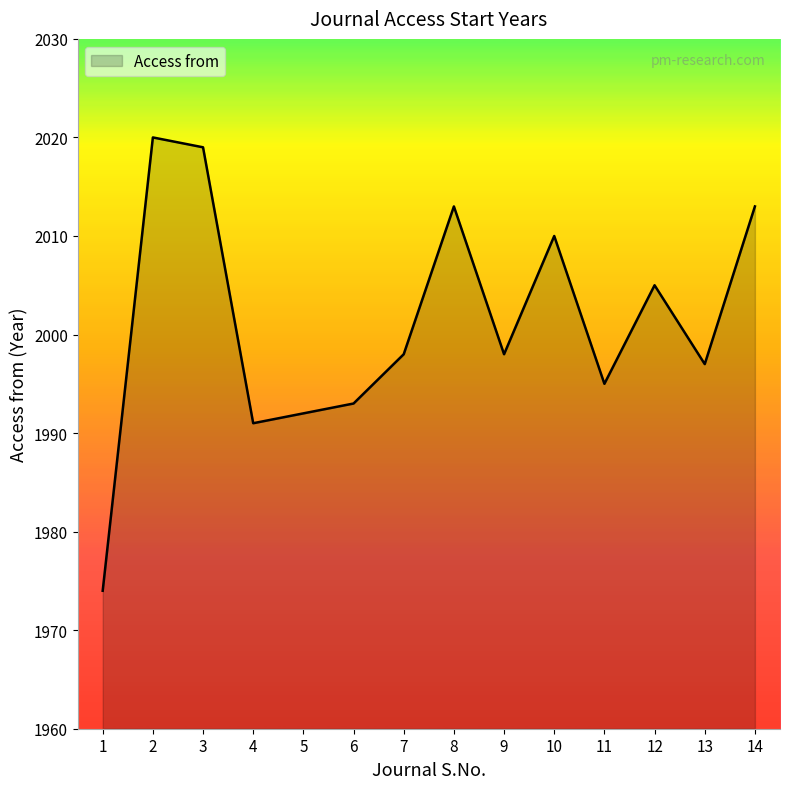

The value at 11 is 1995. True or false?

True